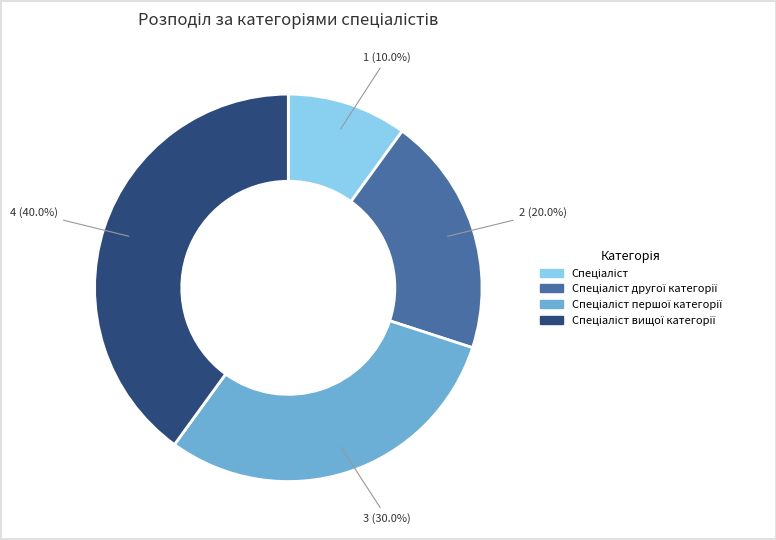

Does any single category account for the majority?

No